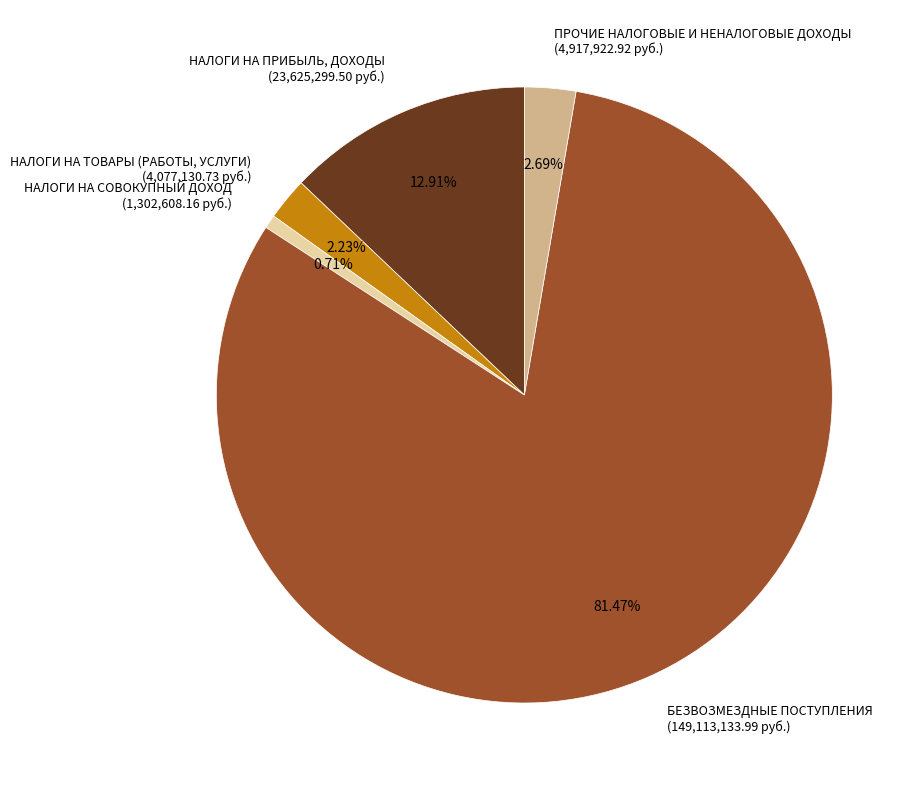

Count the number of slices in the pie.

5